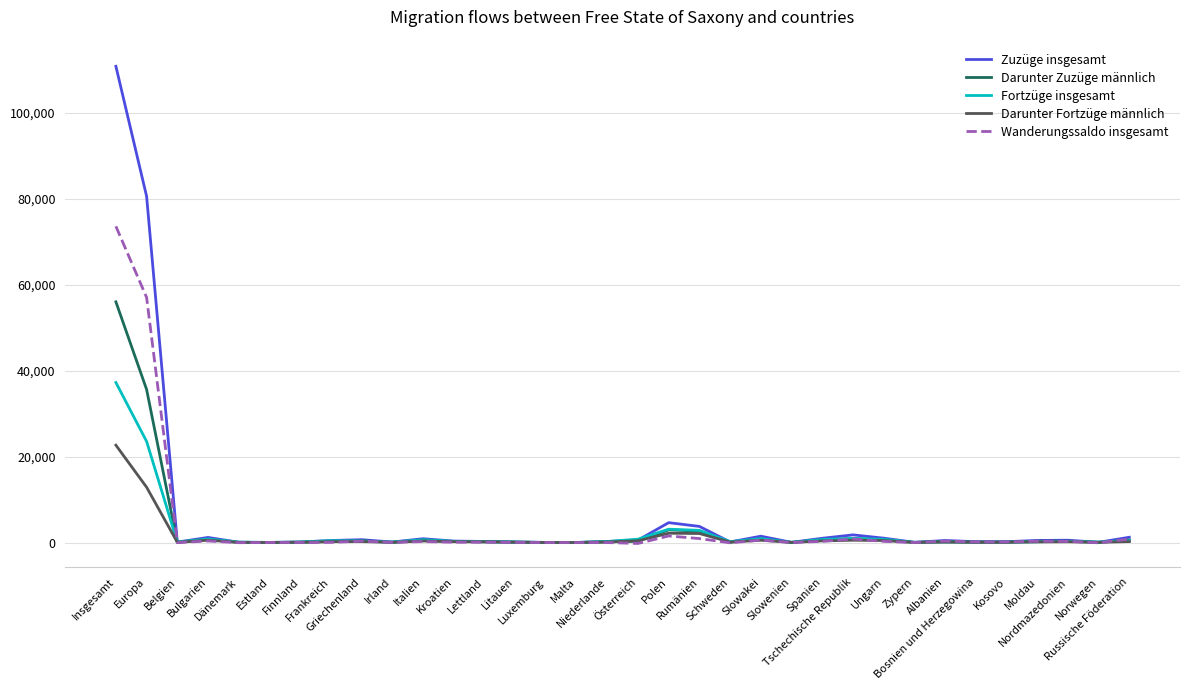

What is the maximum value shown in the chart?

110814